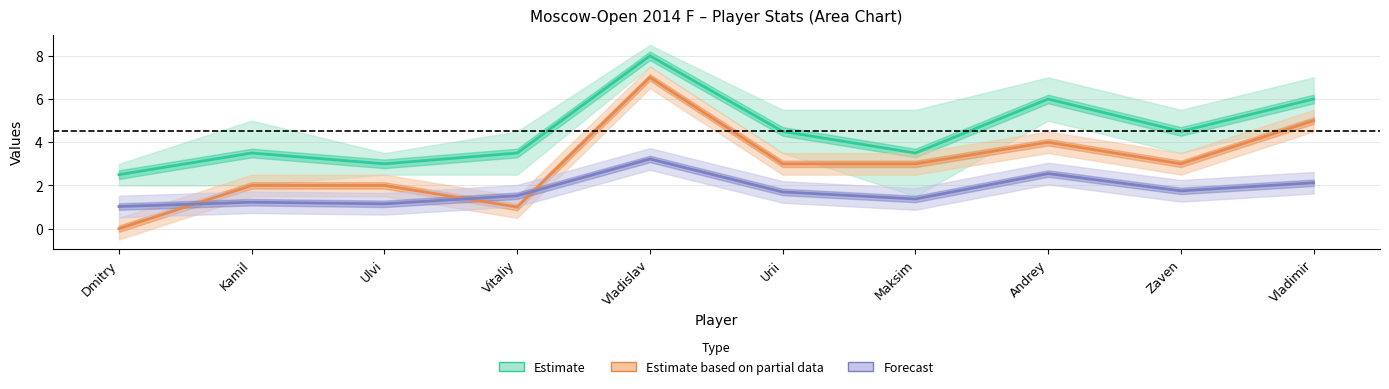

What is the value of the Estimate based on partial data point at the 6th from the left?

3.0